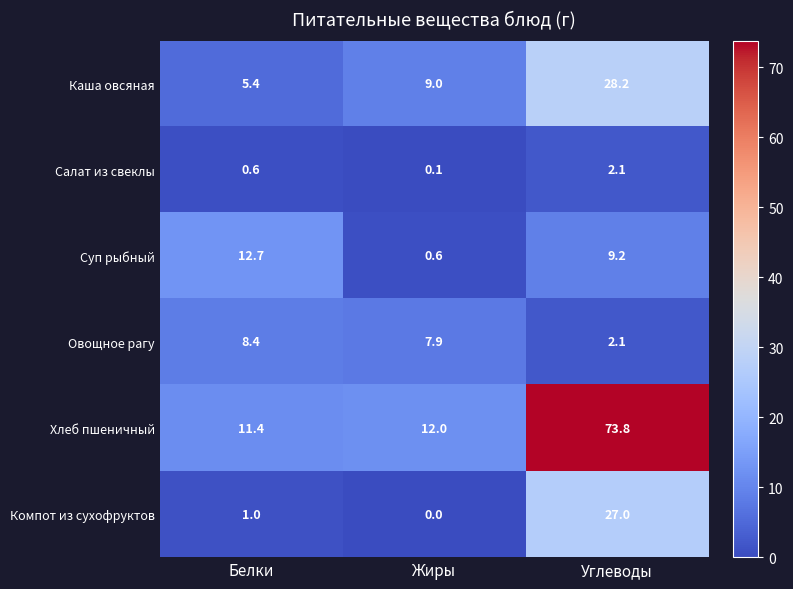

List the labels in order of Хлеб пшеничный value, largest first.

Углеводы, Жиры, Белки